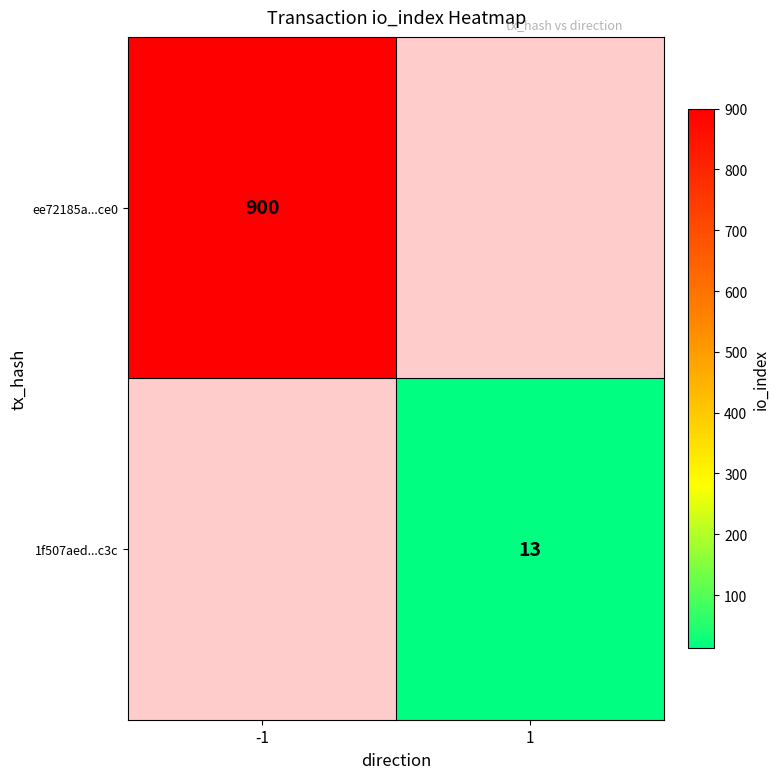

Which category has the lowest value across all series?

1